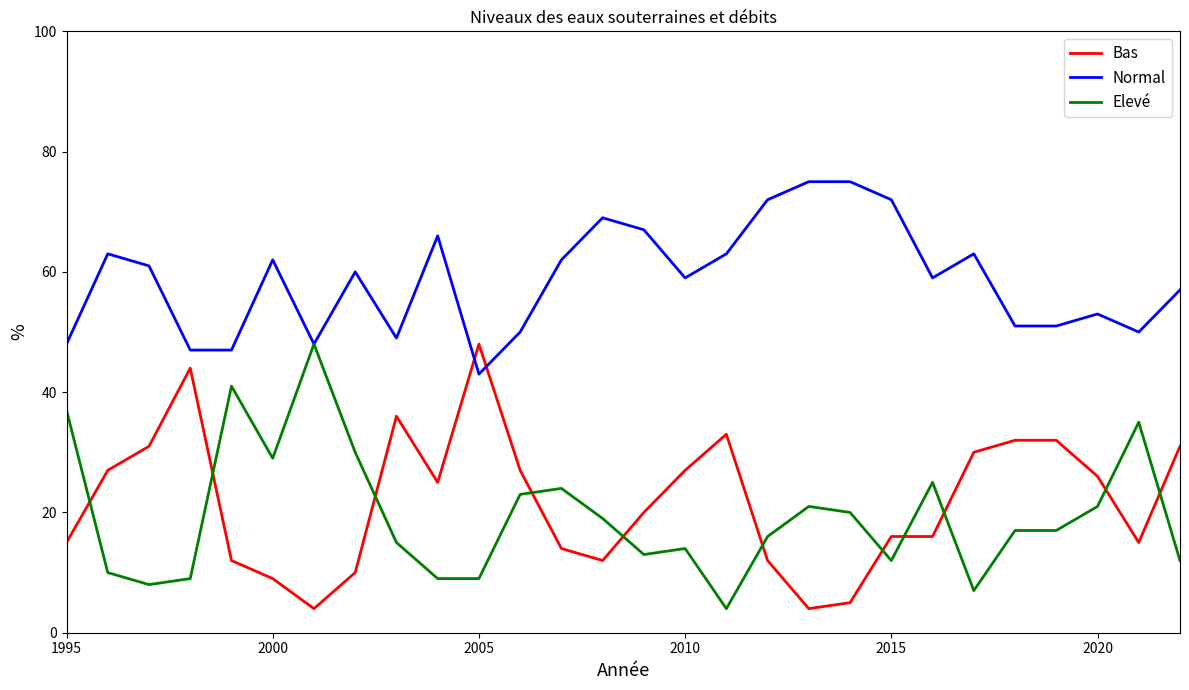

How many series are shown in this chart?

3